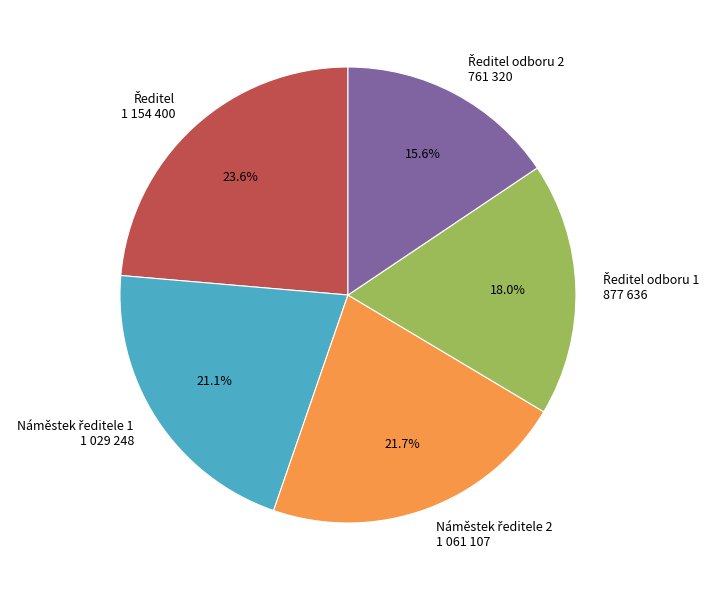

Is there a majority slice in this chart?

No